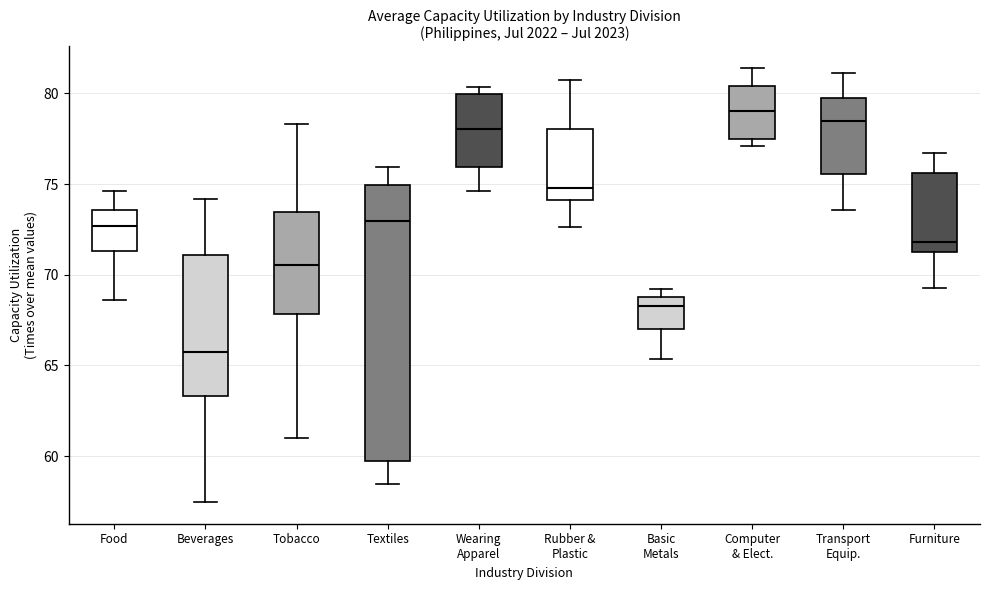

Which box has the highest median line?

Computer & Elect.